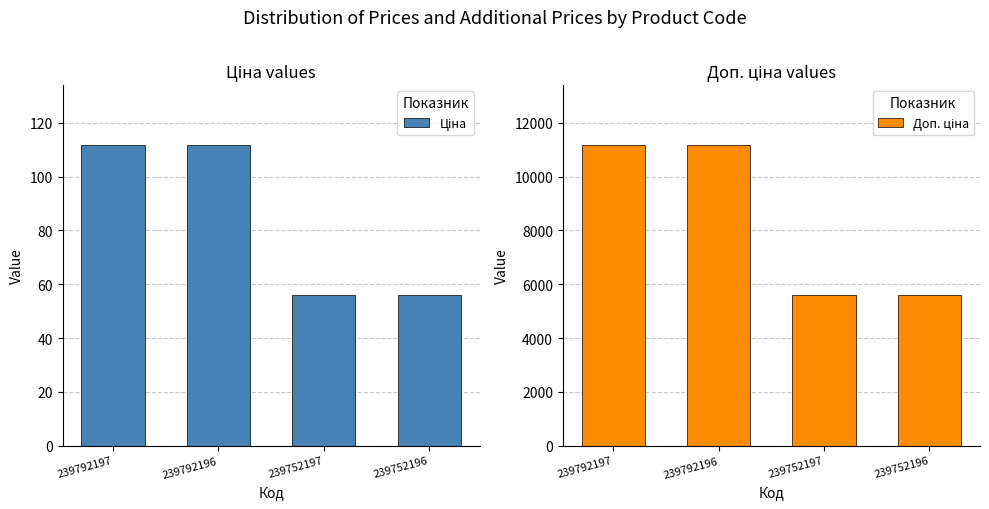

At which label does Ціна reach its minimum?

239752197